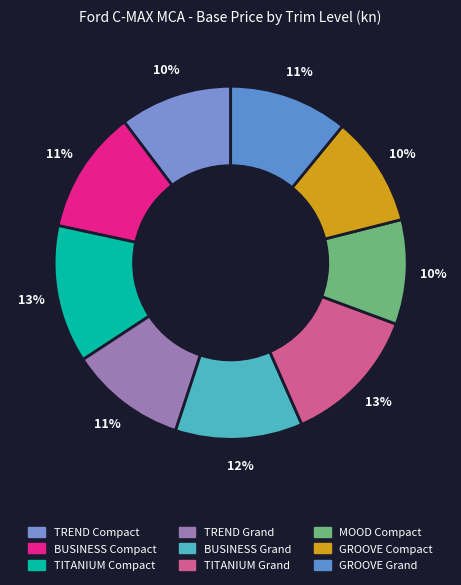

Count the number of slices in the pie.

9